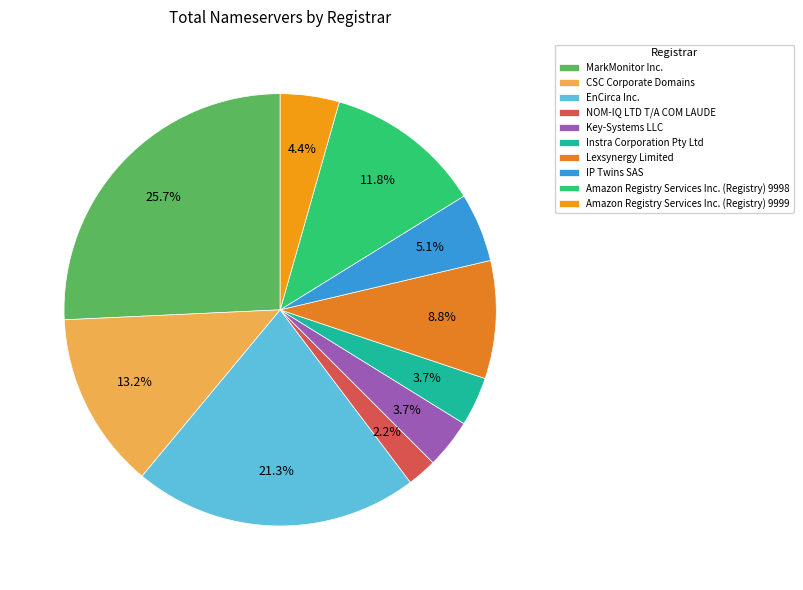

How many segments does this pie chart have?

10